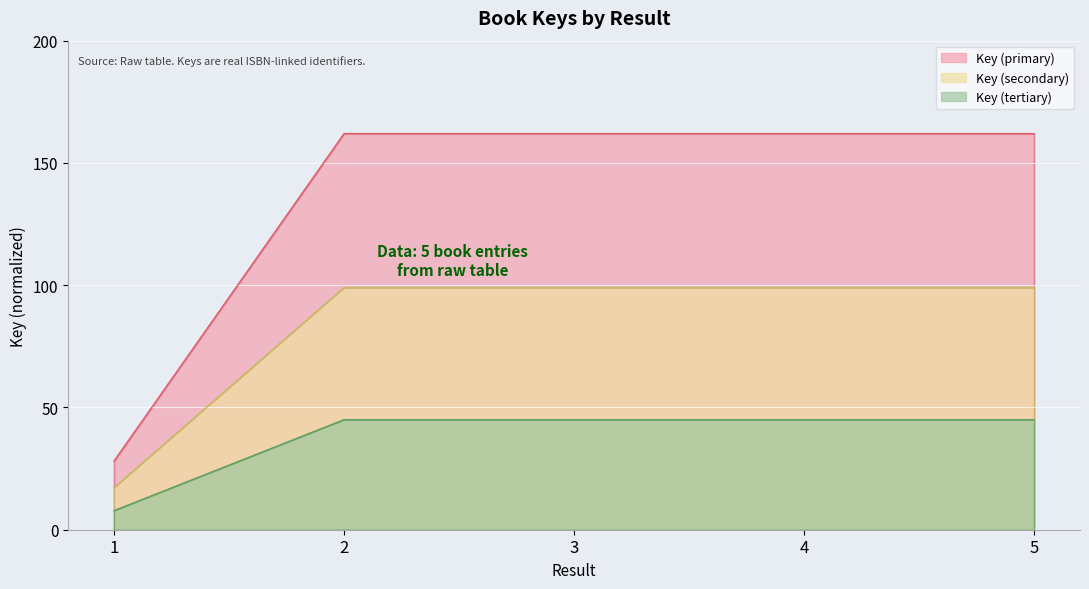

Approximately how many times larger is the value at 4 compared to 2?

1.0